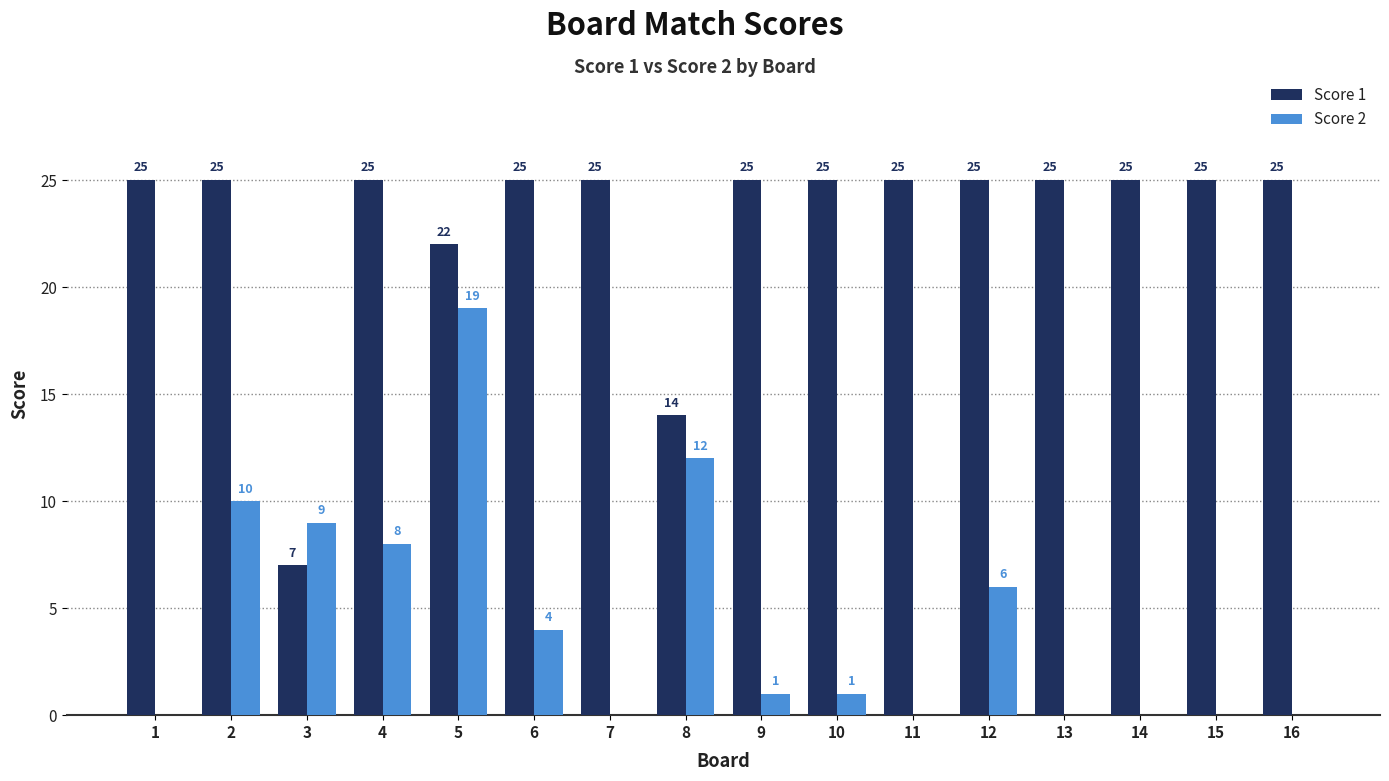

Which series has the largest total across all categories?

Score 1